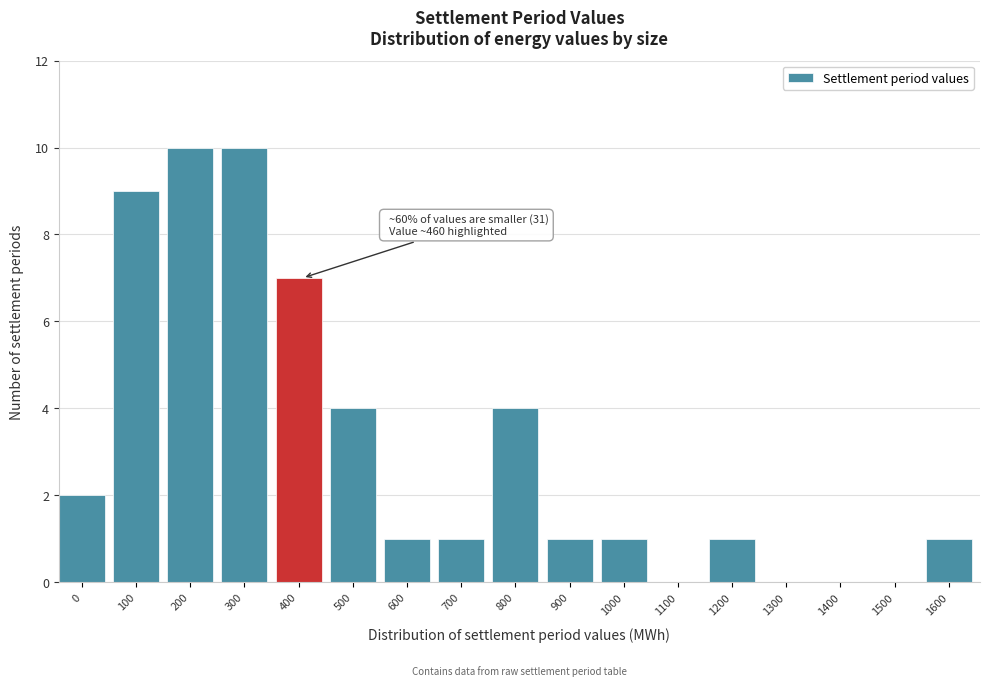

Reading left to right, what are all the values shown in this chart?

0=2	100=9	200=10	300=10	400=7	500=4	600=1	700=1	800=4	900=1	1000=1	1100=0	1200=1	1300=0	1400=0	1500=0	1600=1